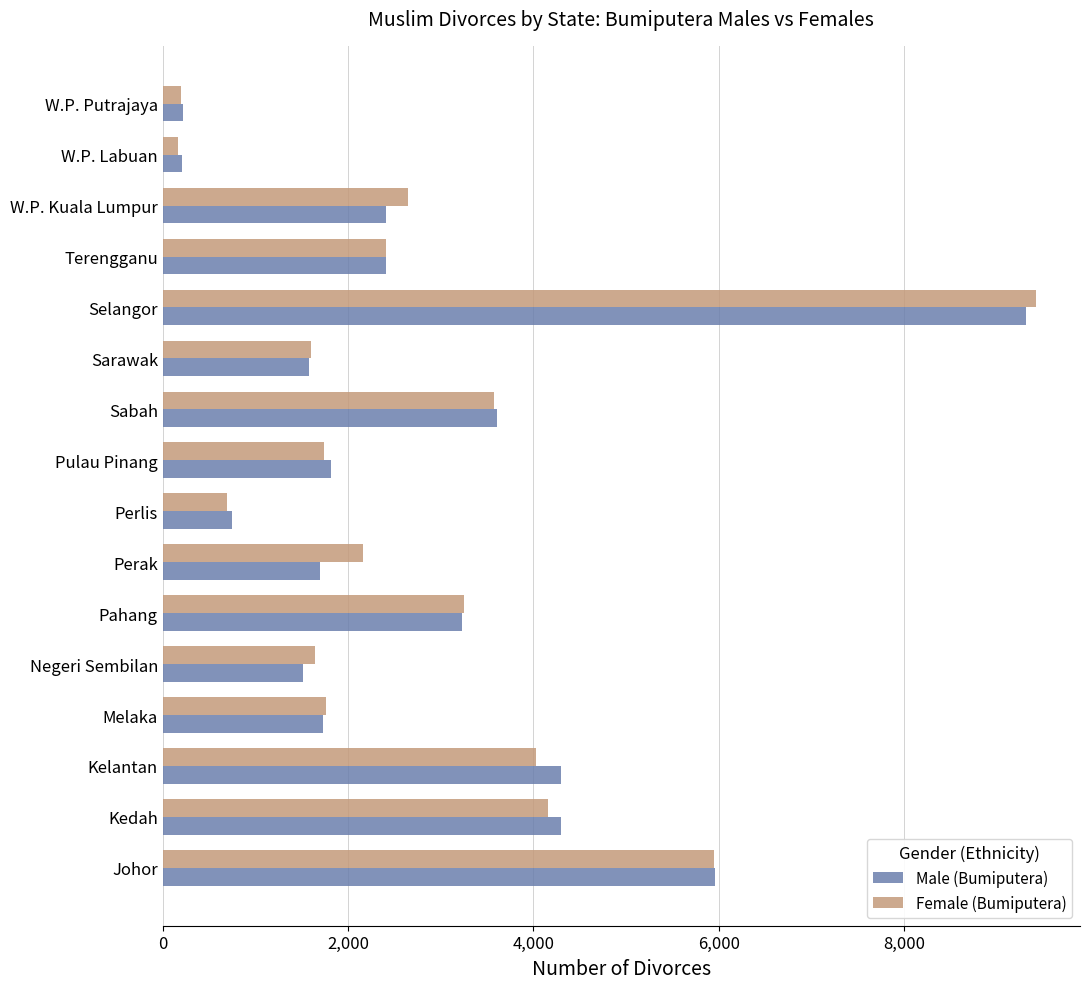

What is the sum of the Male (Bumiputera) values at Perak and Pulau Pinang?

3508